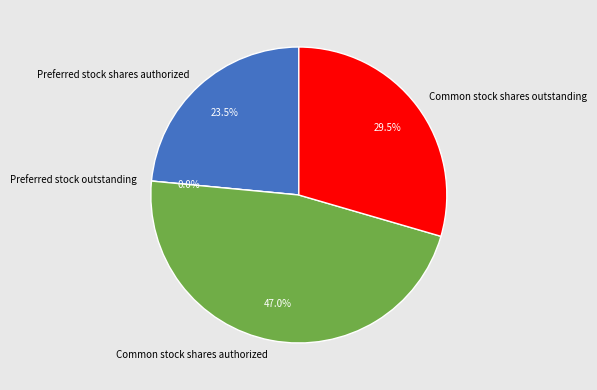

To the nearest percent, what percentage of the pie is Common stock shares authorized?

47%